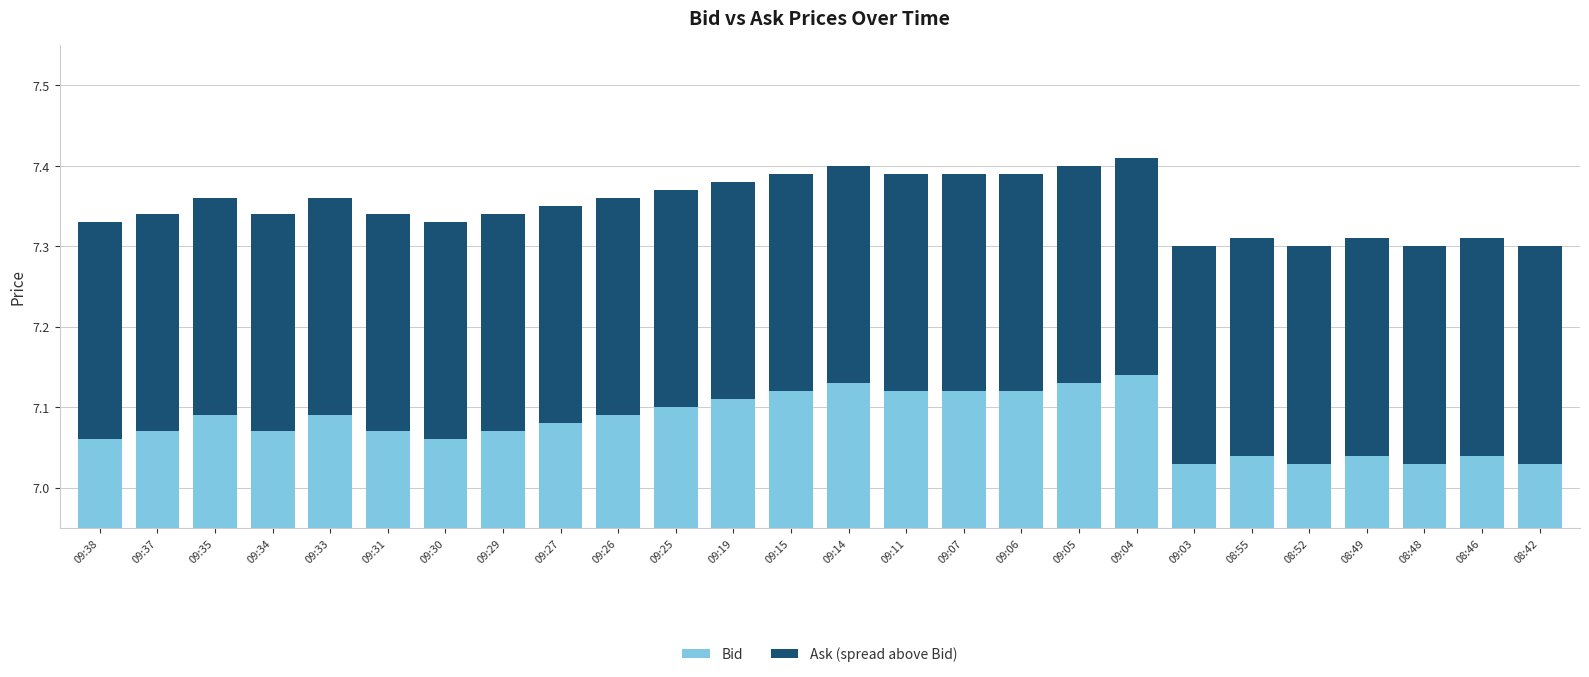

Between 08:46 and 09:31, which is larger?

09:31